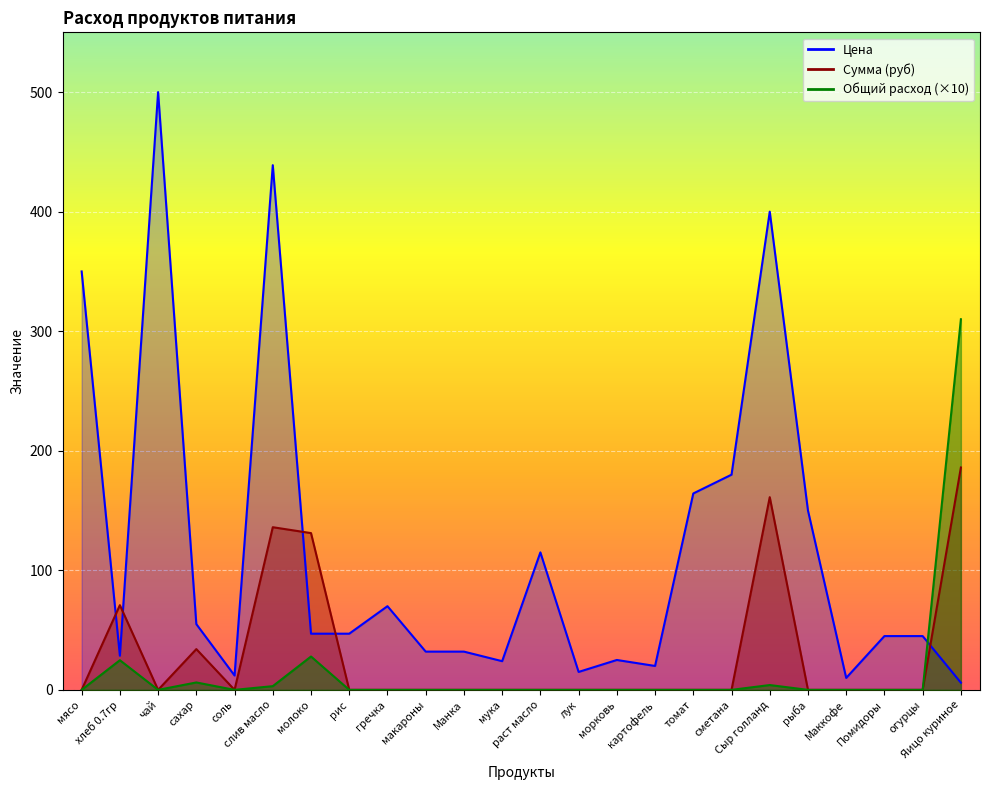

Reading left to right, list all the values displayed in this chart.

Общий расход: мясо=0.0	хлеб 0.7гр=24.8	чай=0.0	сахар=6.2	соль=0.0	слив масло=3.1	молоко=27.9	рис=0.0	гречка=0.0	макароны=0.0	Манка=0.0	мука=0.0	раст масло=0.0	лук=0.0	морковь=0.0	картофель=0.0	томат=0.0	сметана=0.0	Сыр голланд=4.0	рыба=0.0	Маккофе=0.0	Помидоры=0.0	огурцы=0.0	Яицо куриное=310.0
Цена: мясо=350.0	хлеб 0.7гр=28.6	чай=500.0	сахар=55.0	соль=12.0	слив масло=438.9	молоко=47.0	рис=47.0	гречка=70.0	макароны=32.0	Манка=32.0	мука=24.0	раст масло=115.0	лук=15.0	морковь=25.0	картофель=20.0	томат=164.3	сметана=180.0	Сыр голланд=400.0	рыба=150.0	Маккофе=10.0	Помидоры=45.0	огурцы=45.0	Яицо куриное=6.0
Сумма: мясо=0.0	хлеб 0.7гр=70.9	чай=0.0	сахар=34.1	соль=0.0	слив масло=136.1	молоко=131.1	рис=0.0	гречка=0.0	макароны=0.0	Манка=0.0	мука=0.0	раст масло=0.0	лук=0.0	морковь=0.0	картофель=0.0	томат=0.0	сметана=0.0	Сыр голланд=161.2	рыба=0.0	Маккофе=0.0	Помидоры=0.0	огурцы=0.0	Яицо куриное=186.0